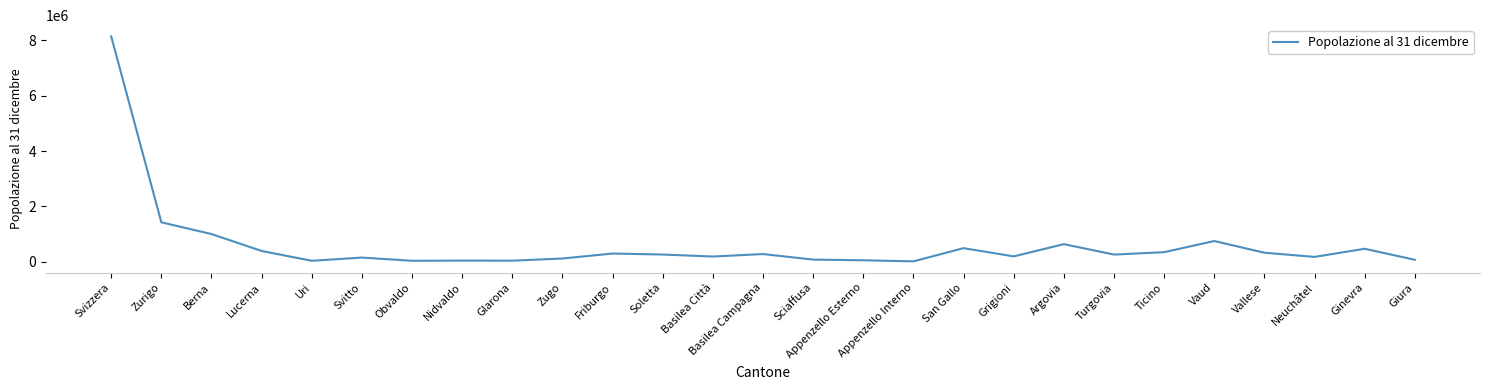

What is the maximum value shown in the chart?

8139631